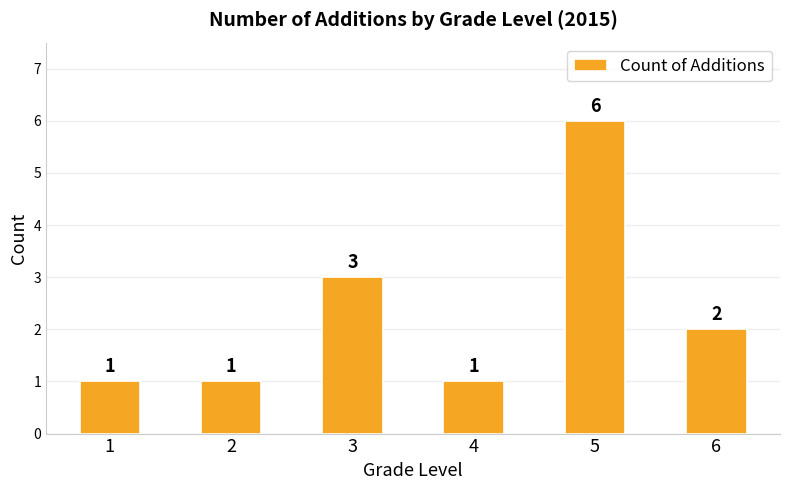

What is the value of the 3rd bar from the left?

3